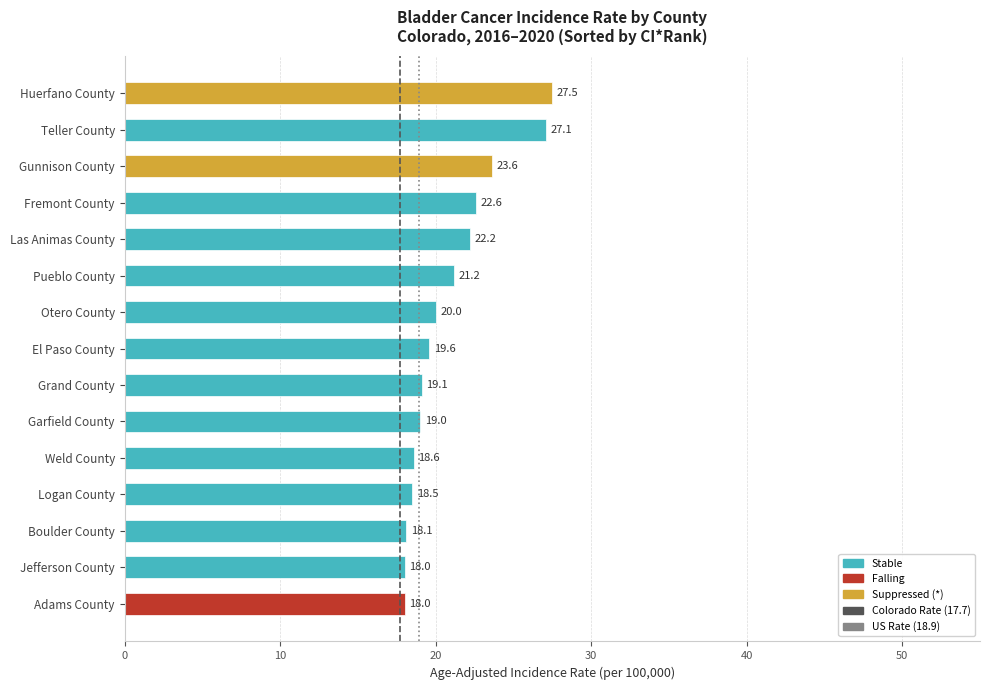

How many categories are shown in the chart?

15